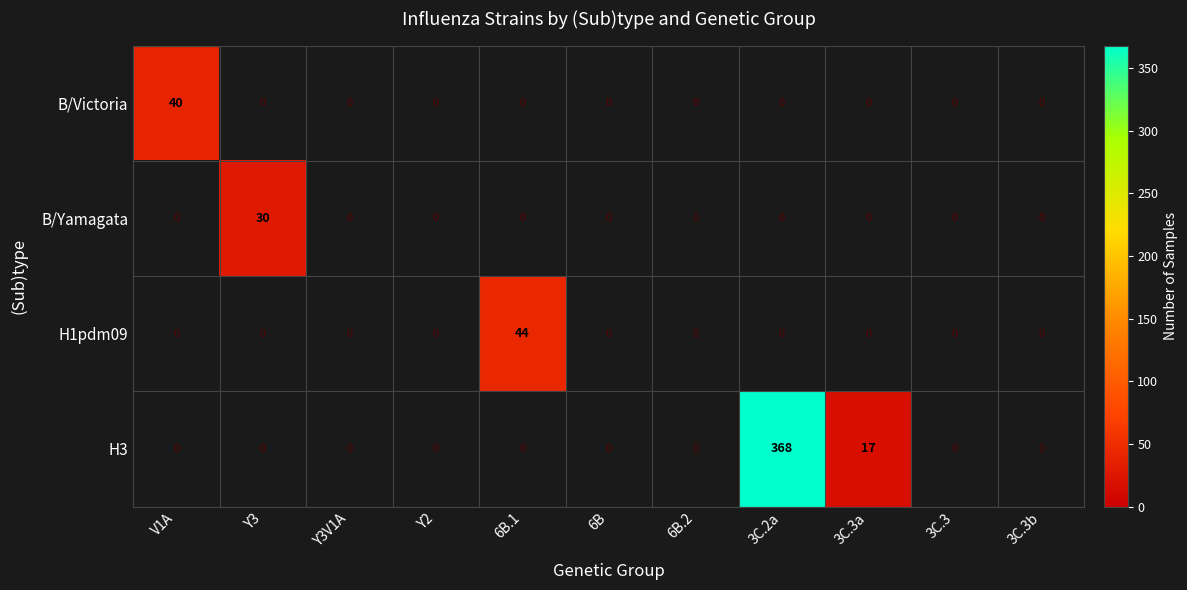

Is it true that H3 equals 5 at 3C.3a?

False